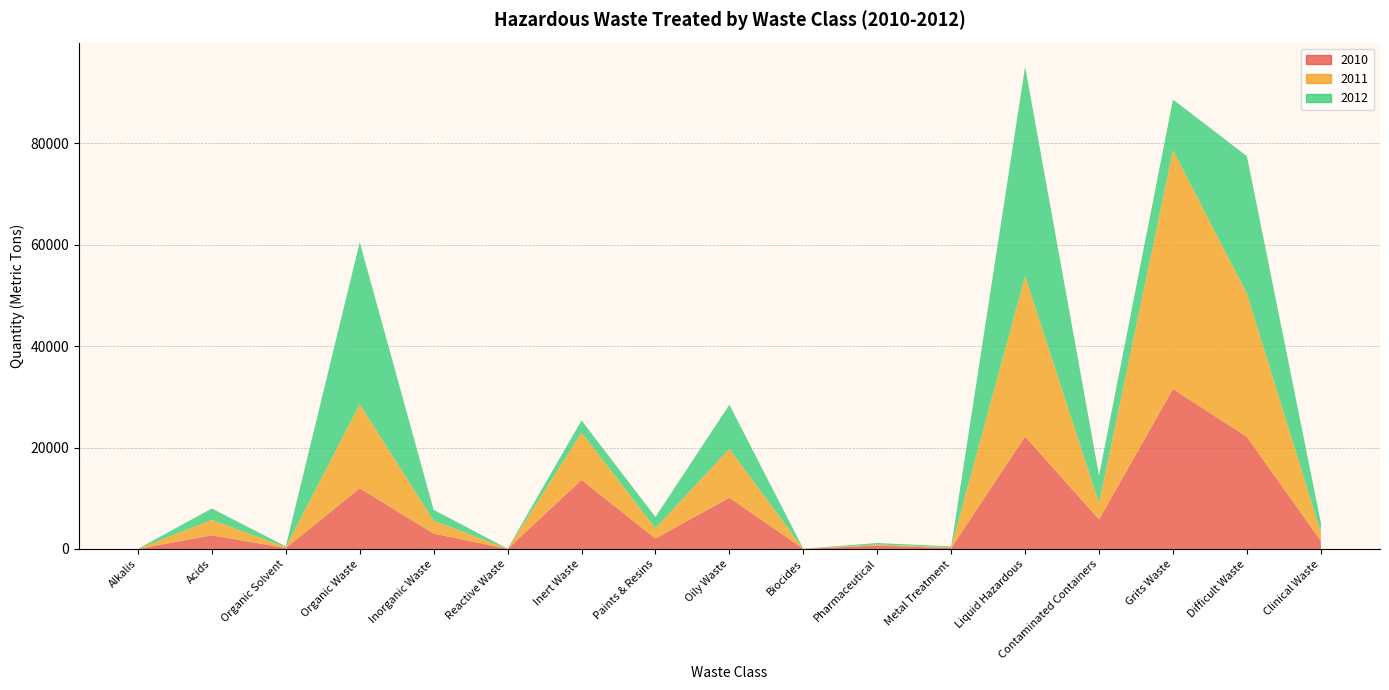

Reading right to left, extract all data points from this chart.

2010: Clinical Waste=1571	Difficult Waste=22100	Grits Waste=31553	Contaminated Containers=5824	Liquid Hazardous=22187	Metal Treatment=174	Pharmaceutical=685	Biocides=20	Oily Waste=10107	Paints & Resins=2062	Inert Waste=13614	Reactive Waste=6	Inorganic Waste=3035	Organic Waste=11978	Organic Solvent=170	Acids=2708	Alkalis=9
2011: Clinical Waste=1670	Difficult Waste=28250	Grits Waste=47107	Contaminated Containers=3191	Liquid Hazardous=31640	Metal Treatment=174	Pharmaceutical=197	Biocides=17	Oily Waste=9647	Paints & Resins=2036	Inert Waste=9356	Reactive Waste=31	Inorganic Waste=2548	Organic Waste=16602	Organic Solvent=179	Acids=3022	Alkalis=11
2012: Clinical Waste=1947	Difficult Waste=27115	Grits Waste=9985	Contaminated Containers=5477	Liquid Hazardous=41281	Metal Treatment=156	Pharmaceutical=298	Biocides=8	Oily Waste=8707	Paints & Resins=2217	Inert Waste=2384	Reactive Waste=23	Inorganic Waste=2138	Organic Waste=31931	Organic Solvent=163	Acids=2264	Alkalis=16